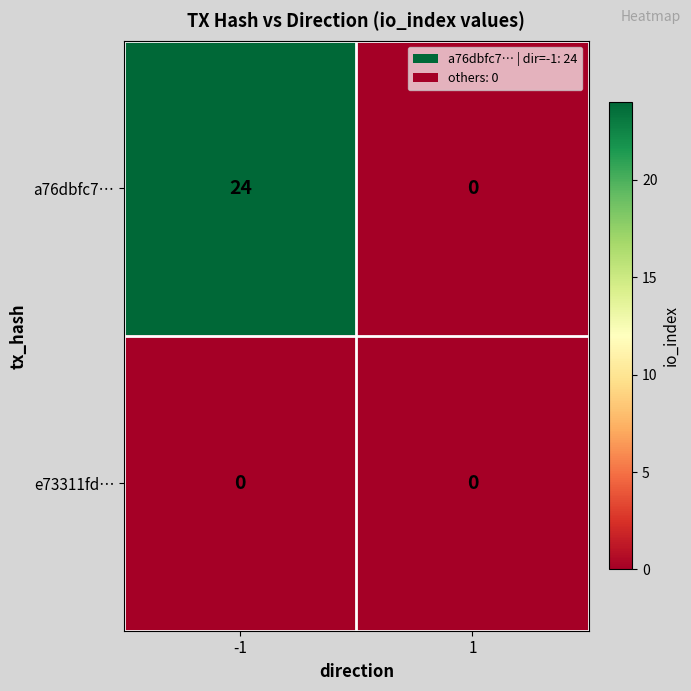

List the series in order of their overall mean, lowest first.

e73311fd…, a76dbfc7…